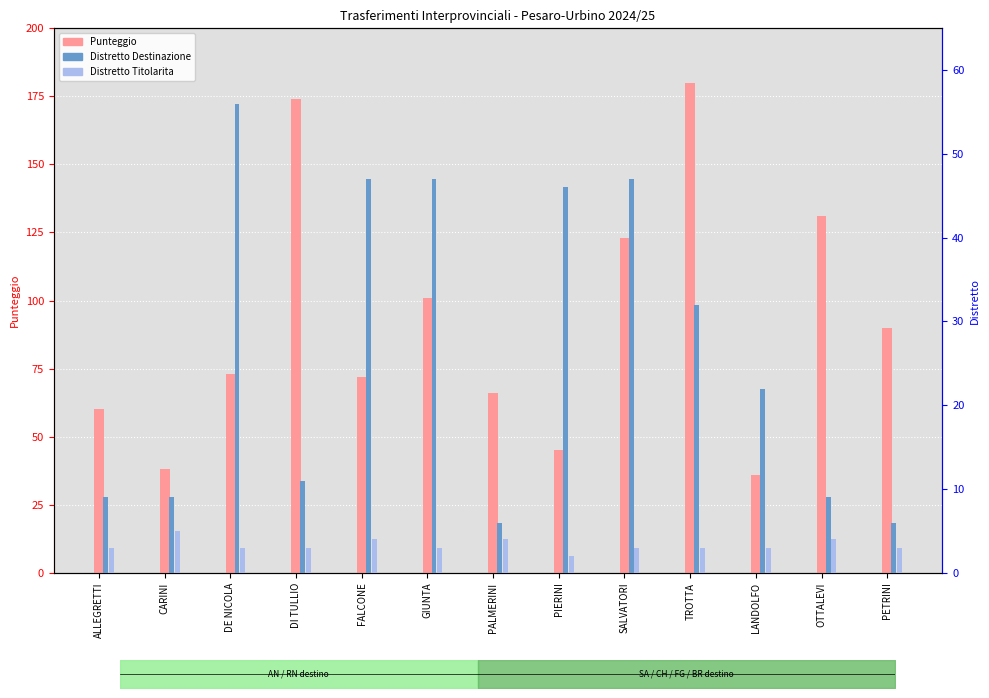

What is the label of the 11th bar from the left?

LANDOLFO